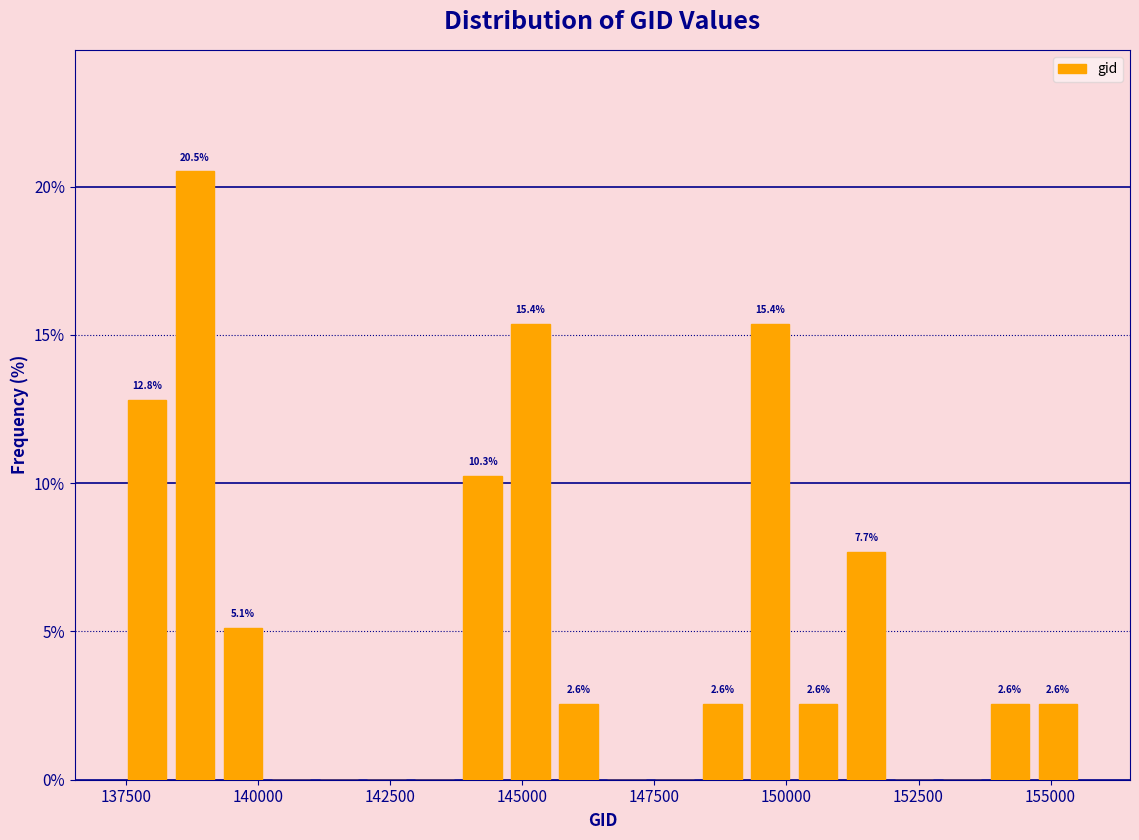

Read against the x-axis, roughly where is the centre of the tallest bar?

139000